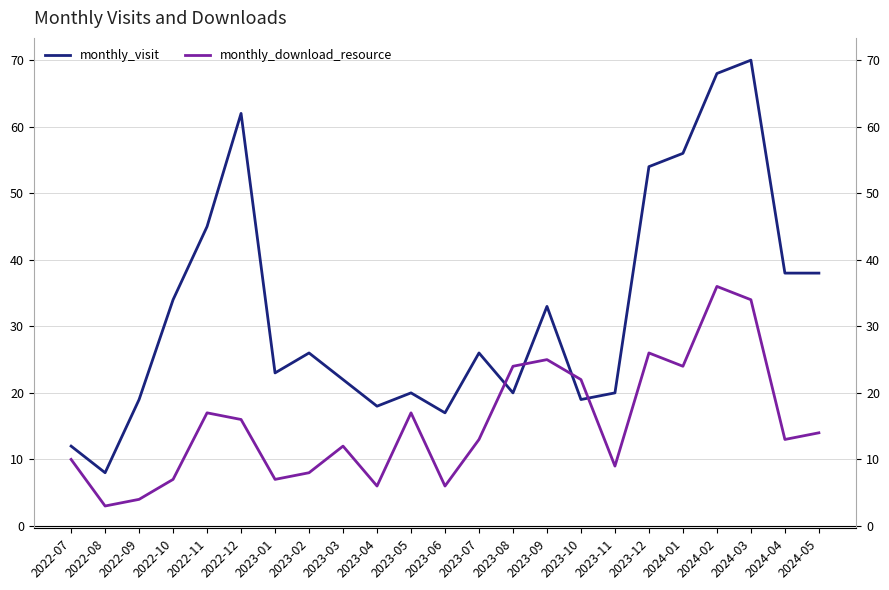

The value of monthly_download_resource at 2023-12 is 26. True or false?

True